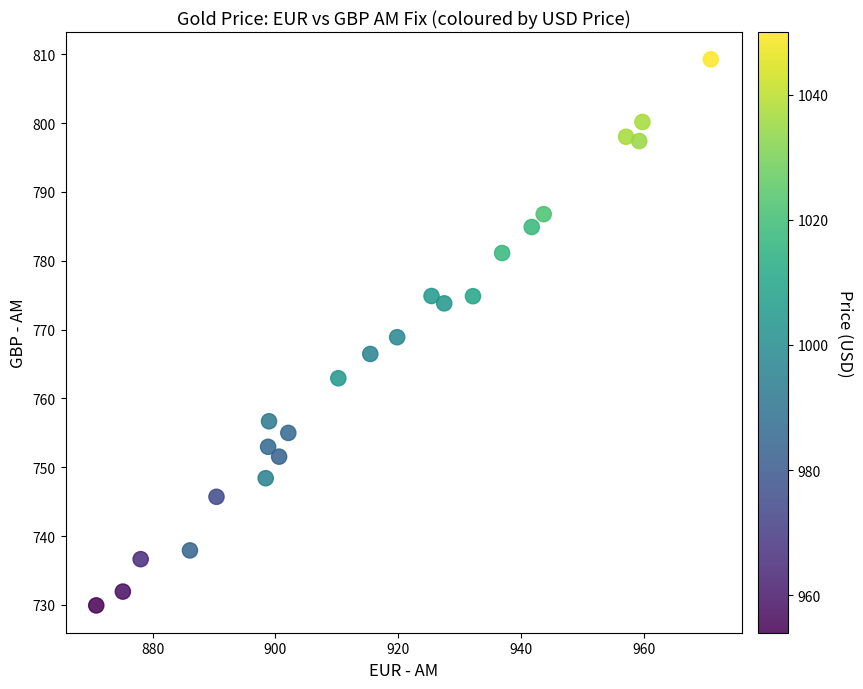

What is the range of Y values (max minus min)?

79.3